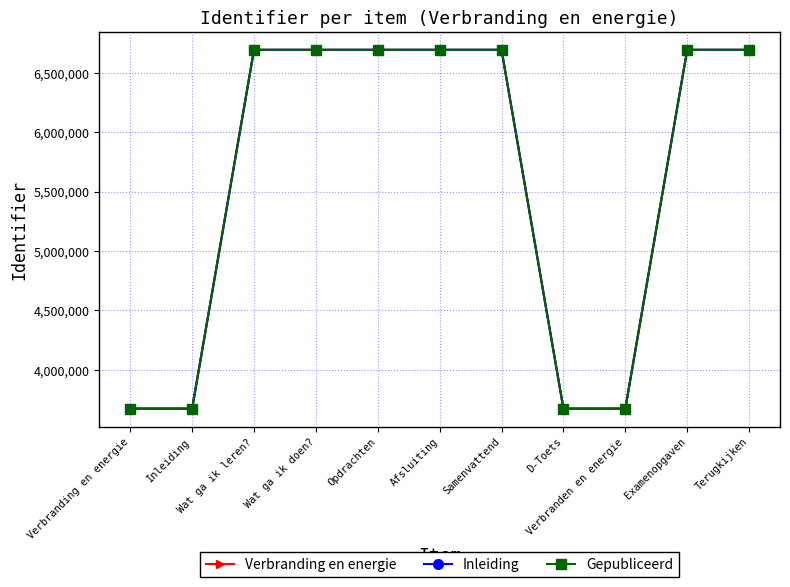

How many categories are shown in the chart?

11